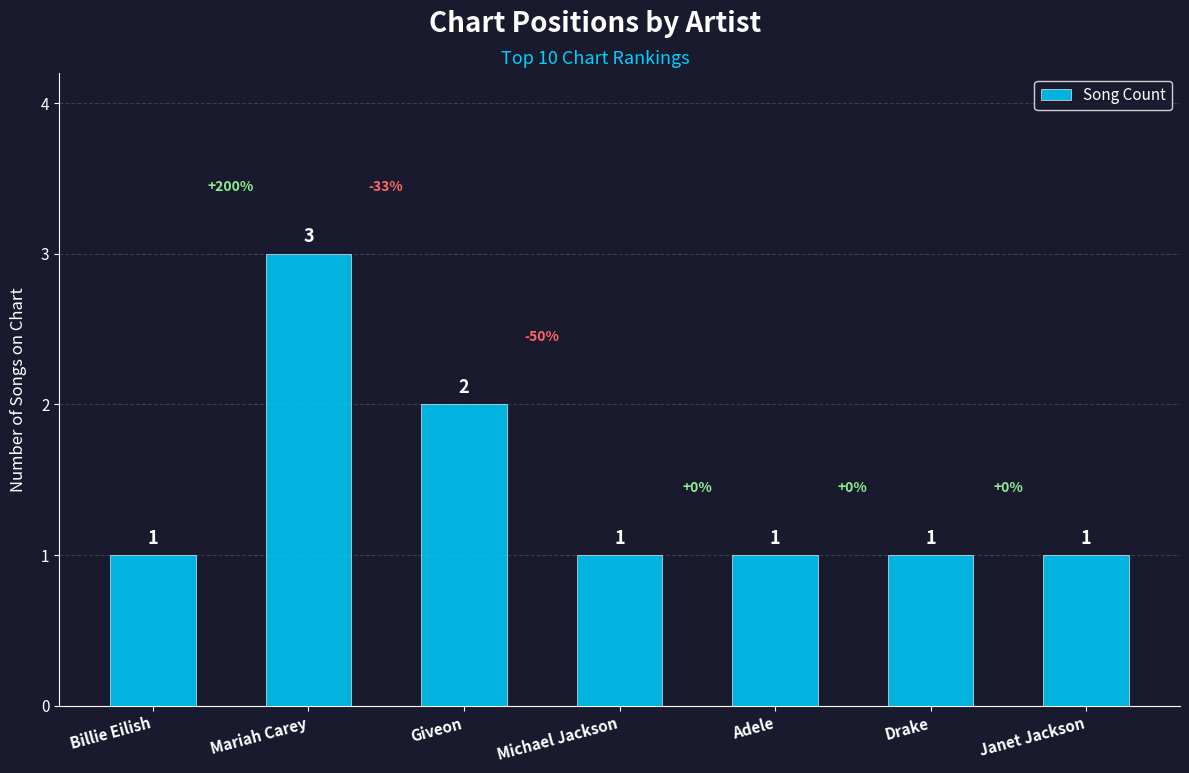

What value does the data have at Janet Jackson?

1